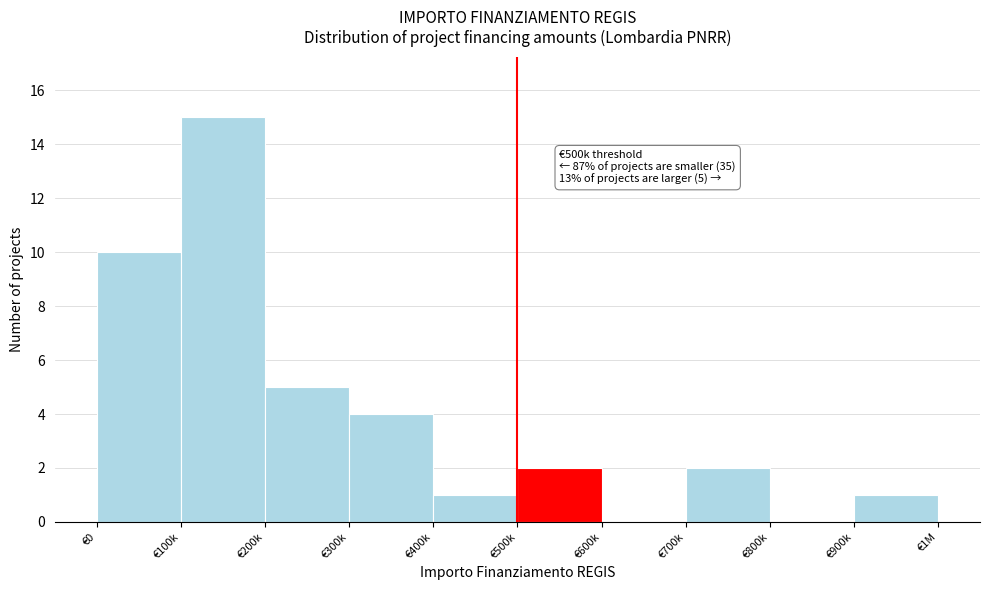

Reading left to right, extract all data points from this chart.

€0=10	€100k=15	€200k=5	€300k=4	€400k=1	€500k=2	€600k=0	€700k=2	€800k=0	€900k=1